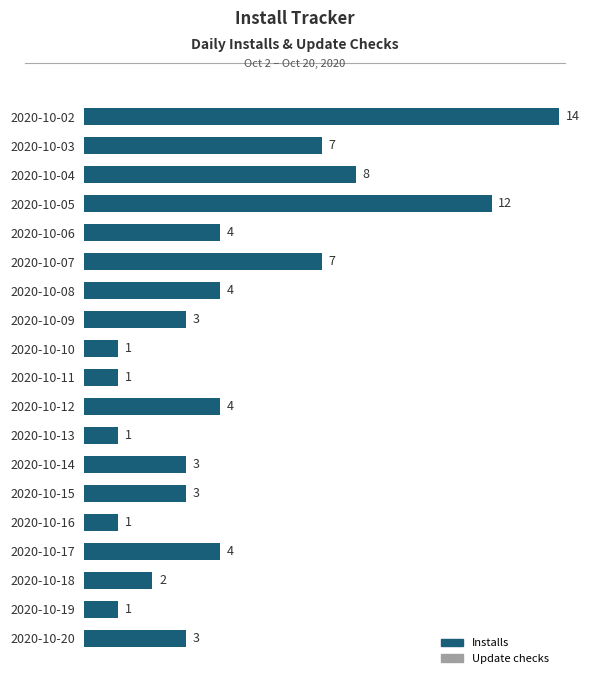

Reading top to bottom, list all the values displayed in this chart.

14	7	8	12	4	7	4	3	1	1	4	1	3	3	1	4	2	1	3